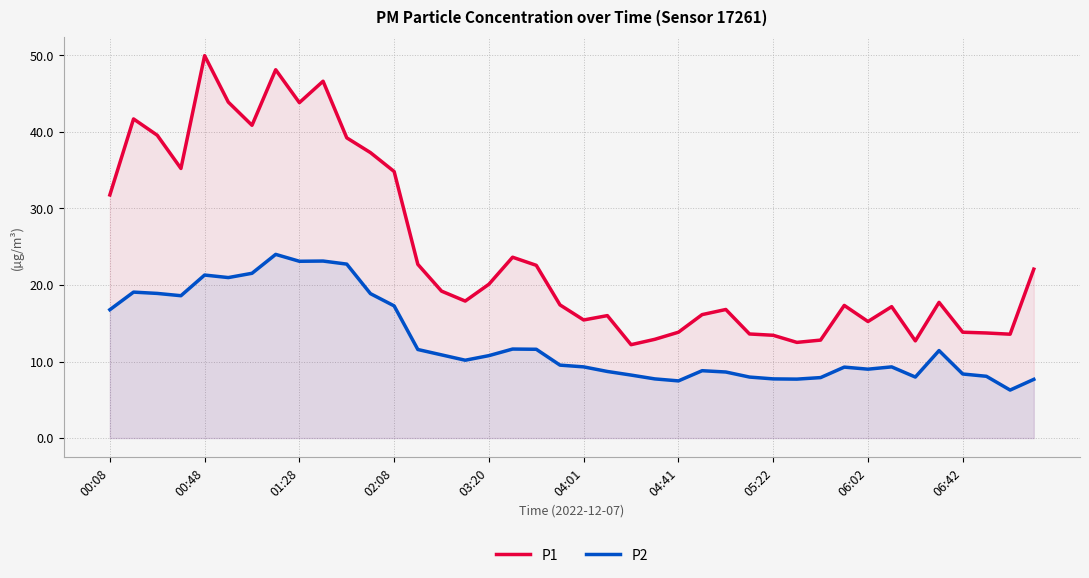

What are all the series names shown in the legend?

P1, P2